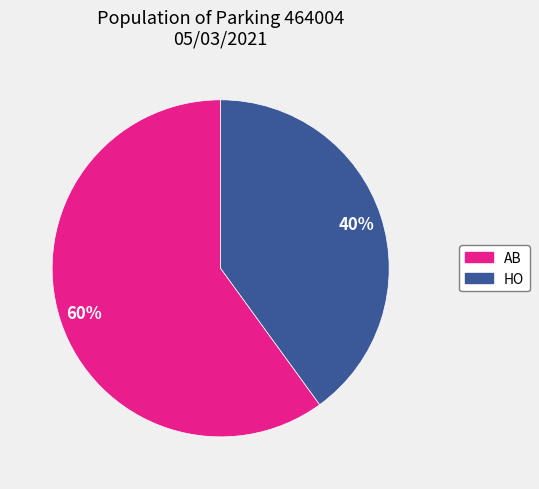

Which slice represents more than half of the pie?

AB